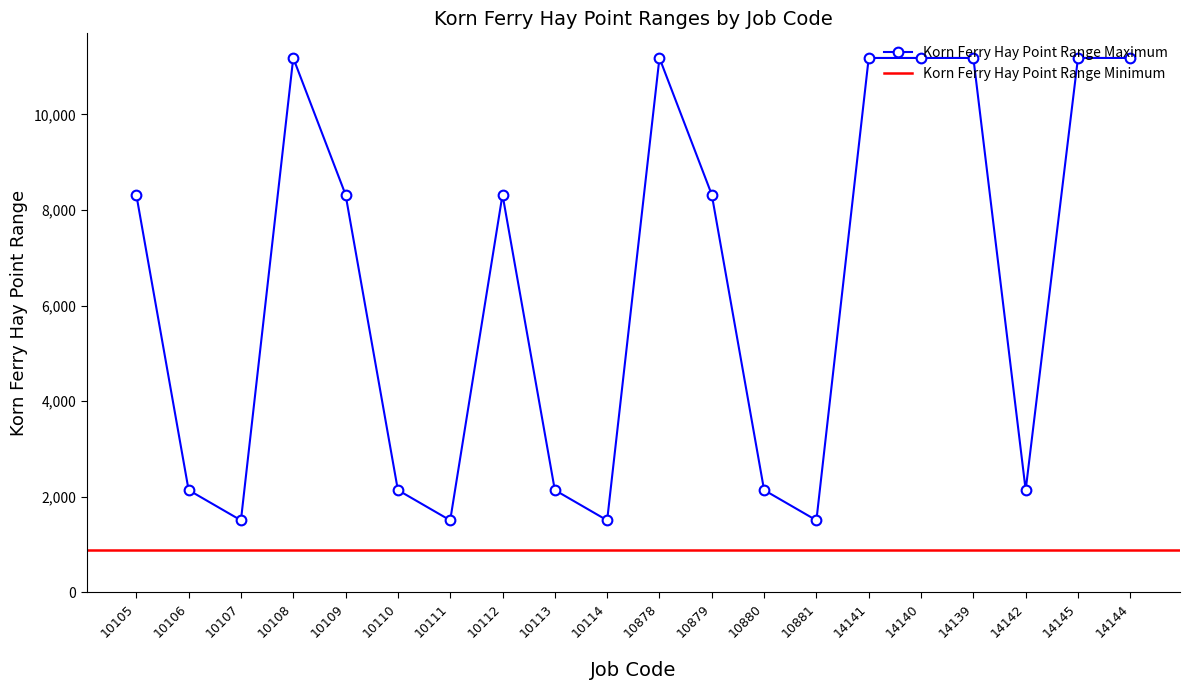

Approximately how many times larger is the value at 10879 compared to 10110?

3.9